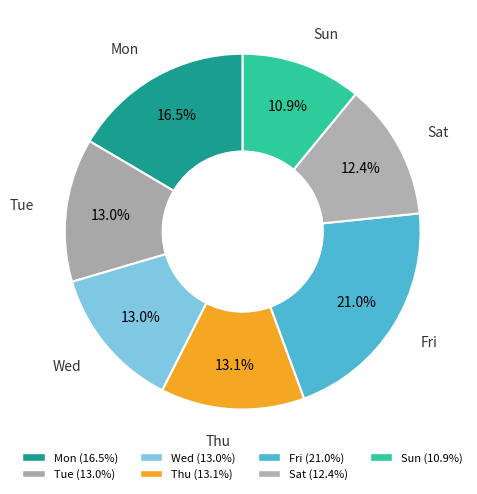

Does any single category account for the majority?

No